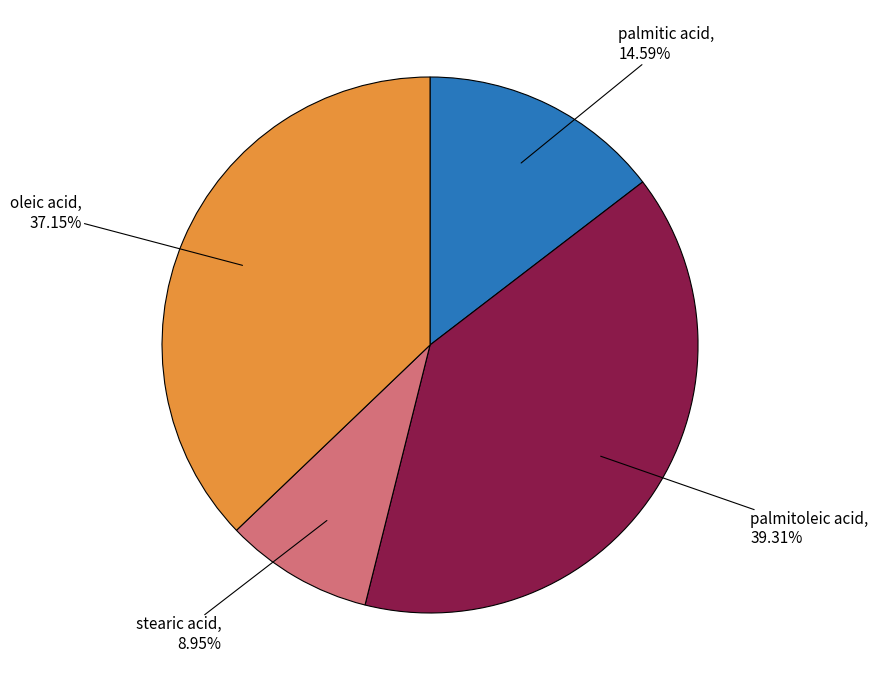

Is there any slice that represents more than half of the pie?

No